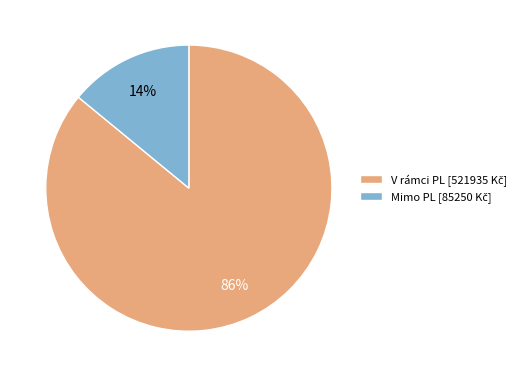

Which slice represents more than half of the pie?

V rámci PL